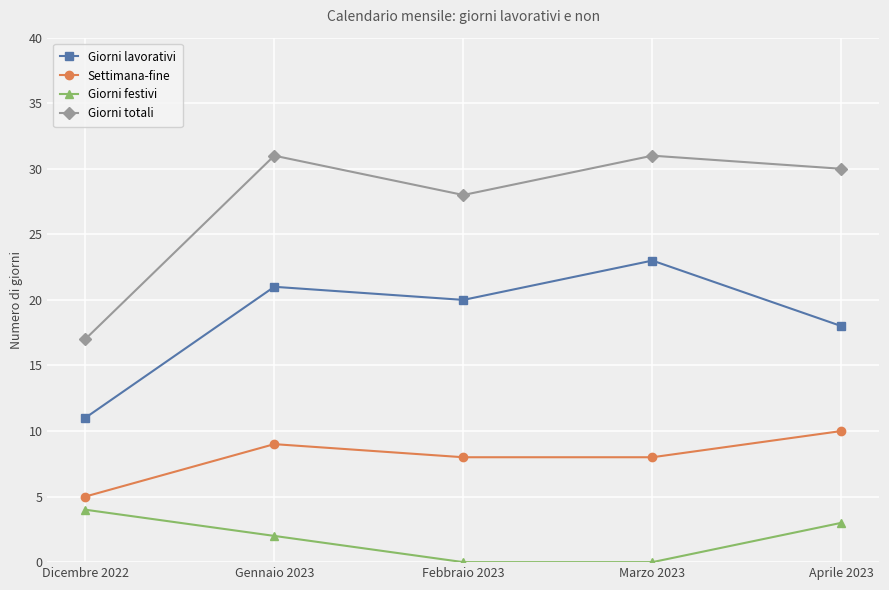

True or false: Giorni totali and Giorni festivi cross at least once.

False